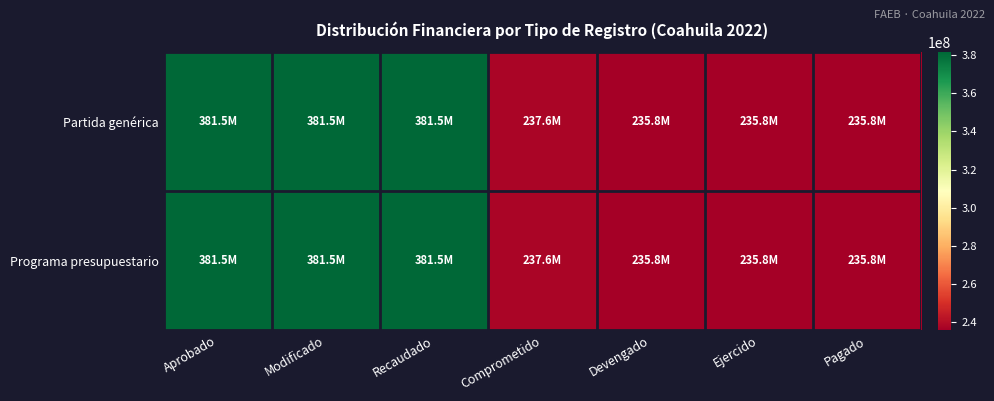

What is the smallest value displayed?

235827416.9